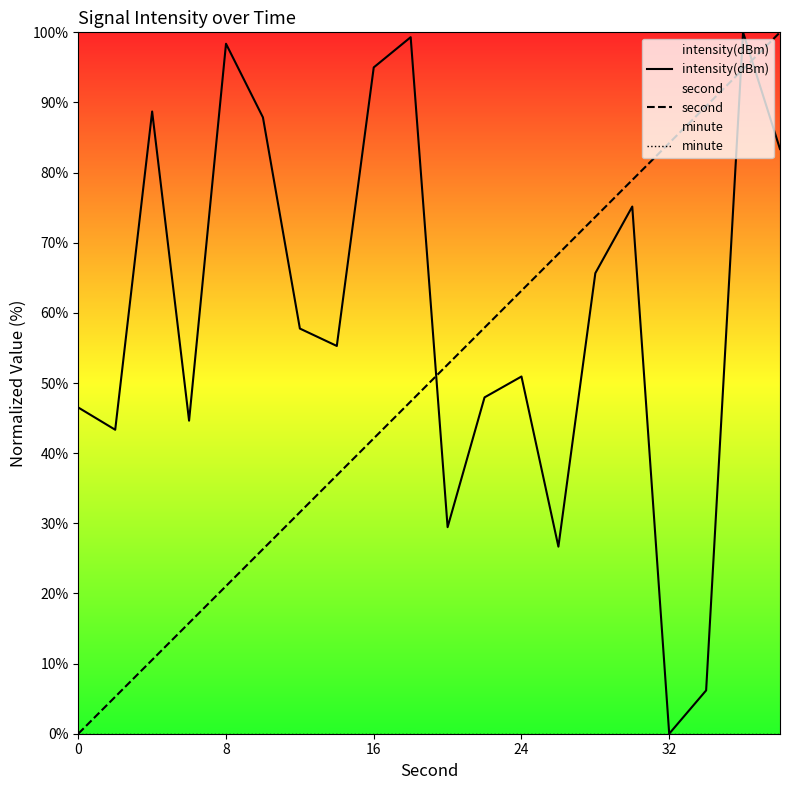

Which series ends up on top after the final intersection of intensity(dBm) and second?

second